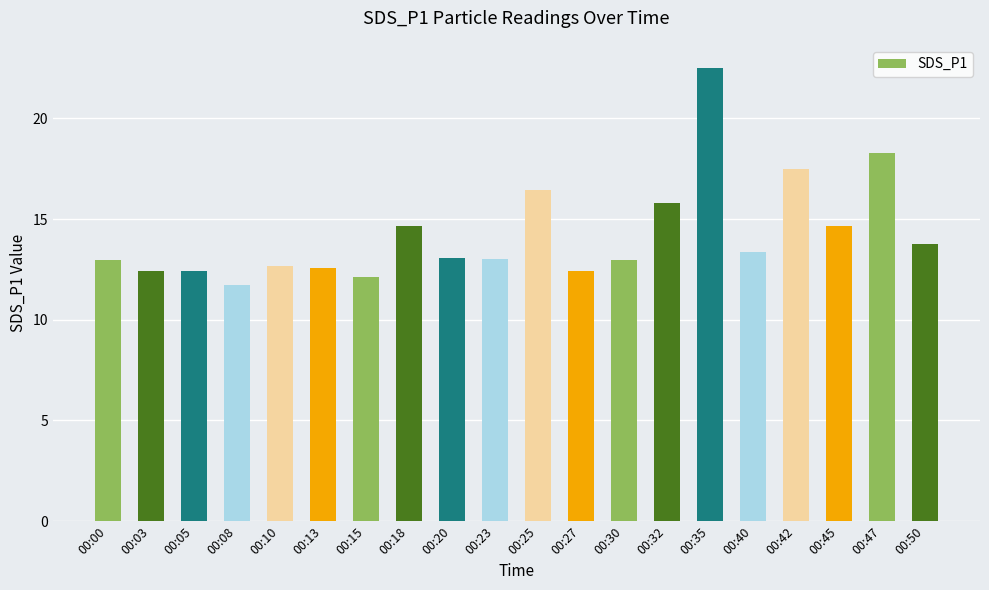

What is the change in value from 00:27 to 00:32?

+3.4